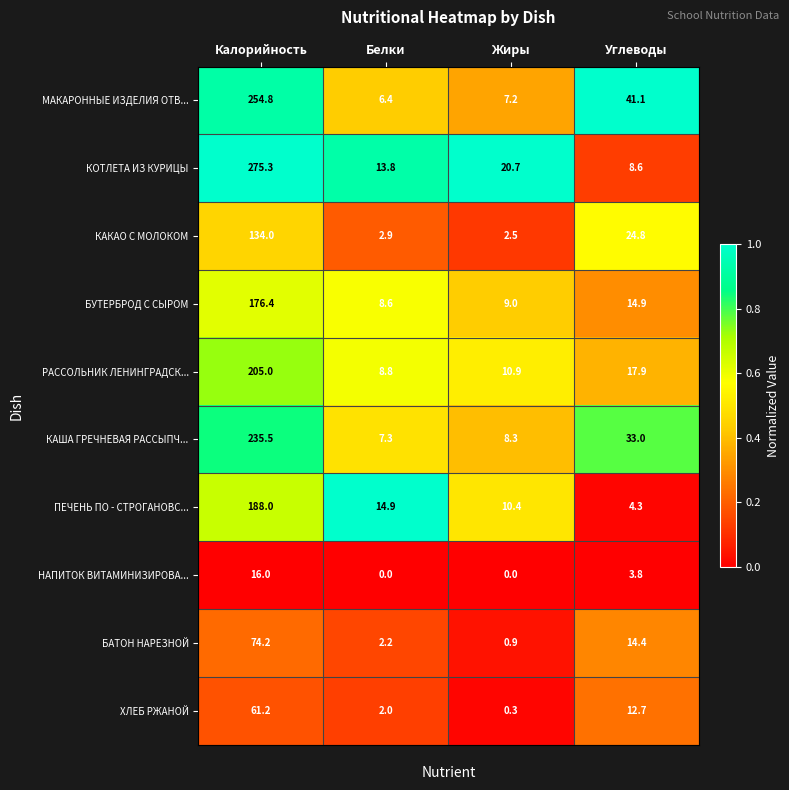

List the series in order of their peak value, lowest first.

НАПИТОК ВИТАМИНИЗИРОВА..., ХЛЕБ РЖАНОЙ, БАТОН НАРЕЗНОЙ, КАКАО С МОЛОКОМ, БУТЕРБРОД С СЫРОМ, ПЕЧЕНЬ ПО - СТРОГАНОВС..., РАССОЛЬНИК ЛЕНИНГРАДСК..., КАША ГРЕЧНЕВАЯ РАССЫПЧ..., МАКАРОННЫЕ ИЗДЕЛИЯ ОТВ..., КОТЛЕТА ИЗ КУРИЦЫ